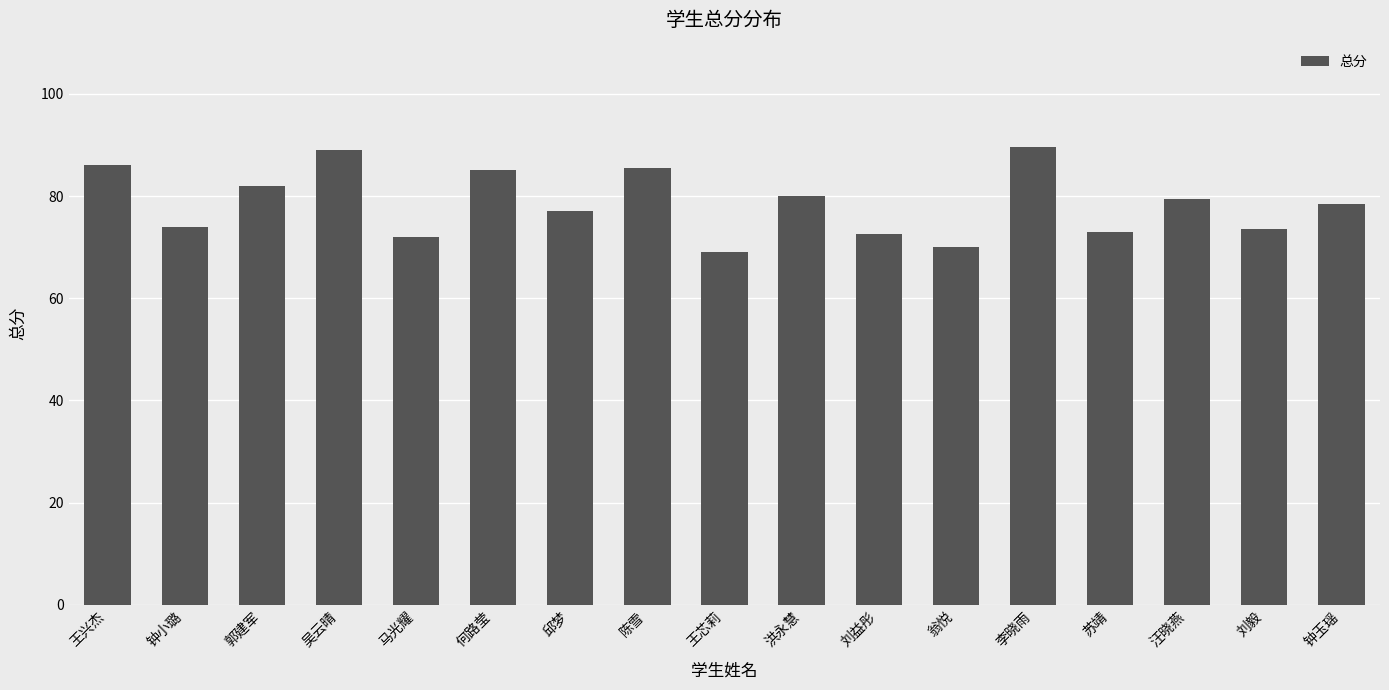

True or false: the data shows 130.3 at 陈雪.

False